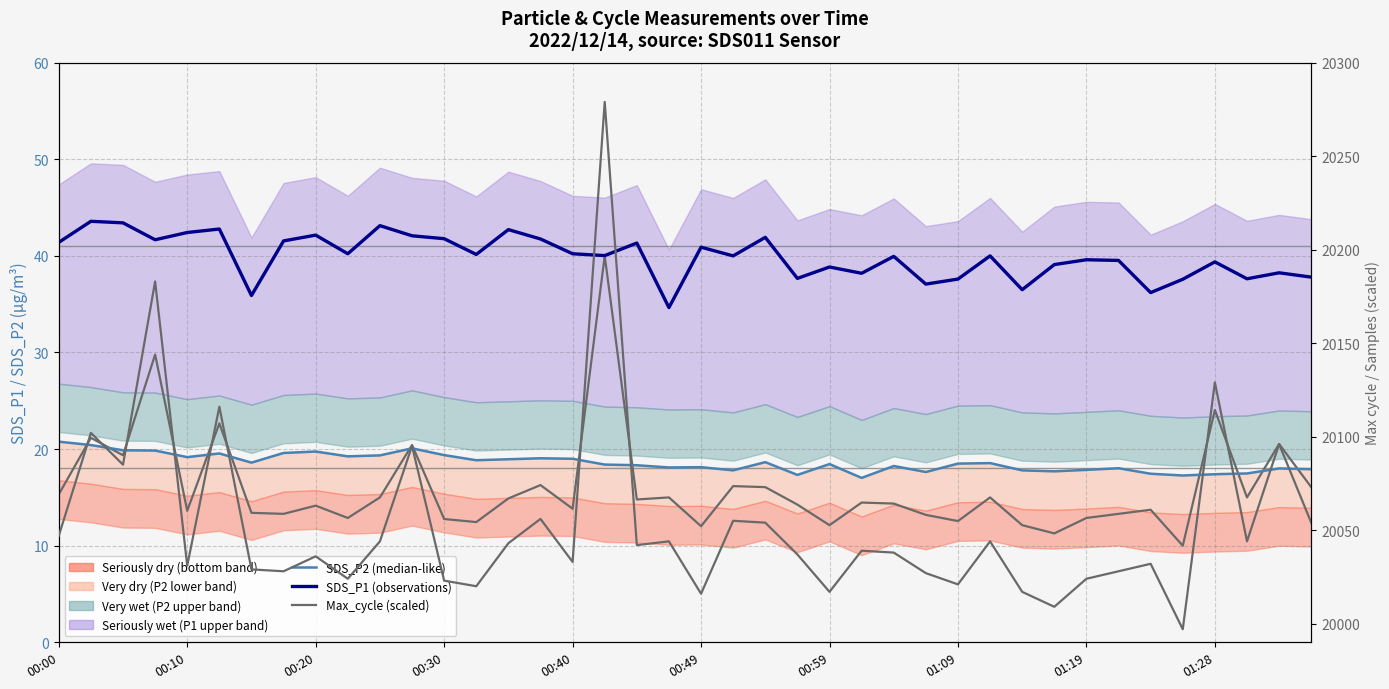

What is the total value across all series at 18?

20116.4